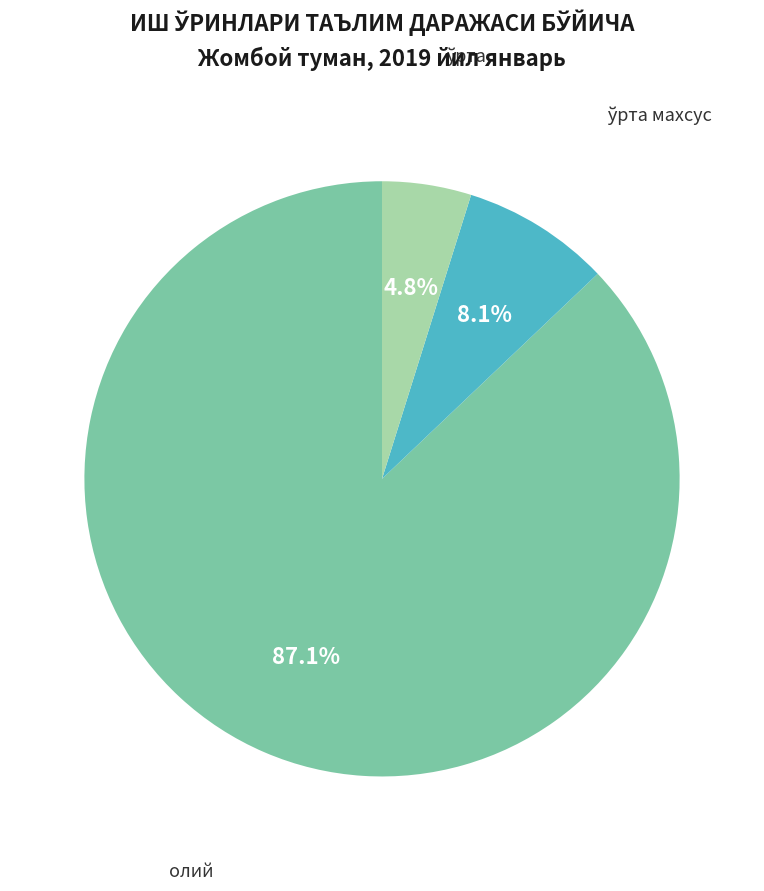

Which category has the biggest portion of the pie?

олий